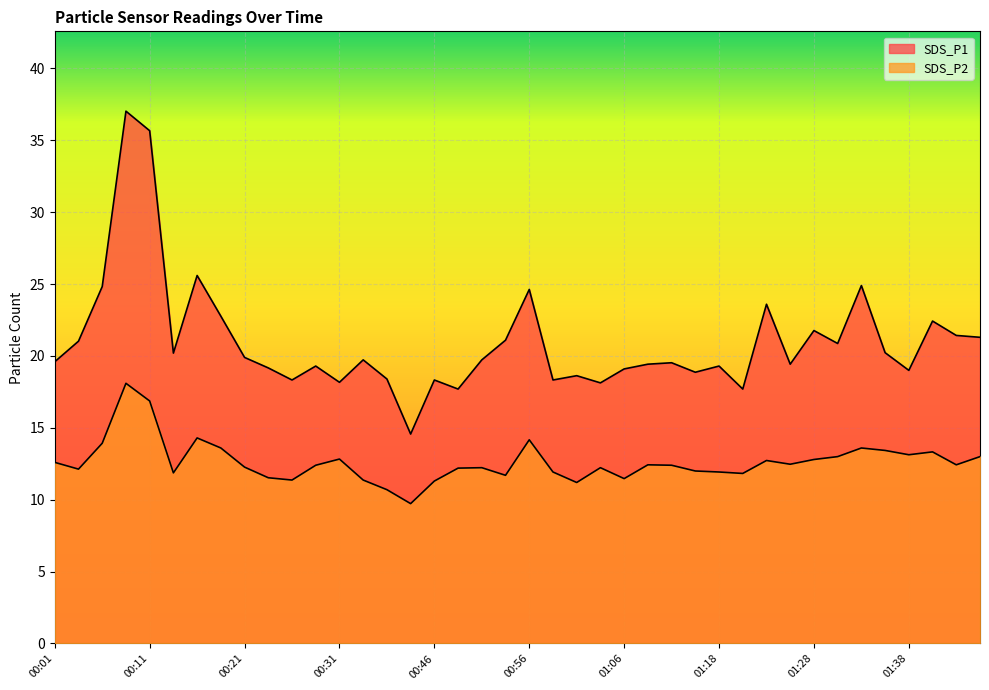

Is it true that SDS_P1 equals 31.2 at 01:35?

False